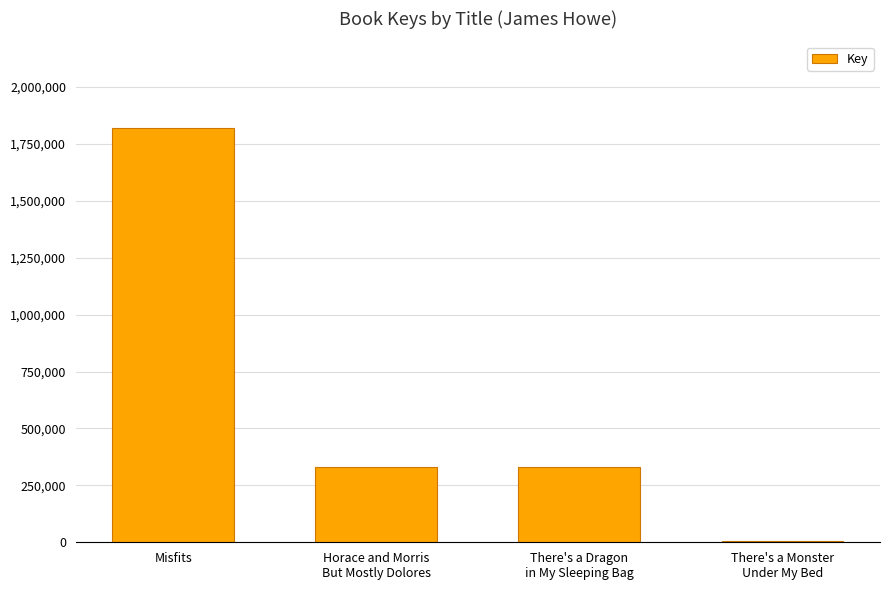

Which label corresponds to the largest value in the chart?

Misfits